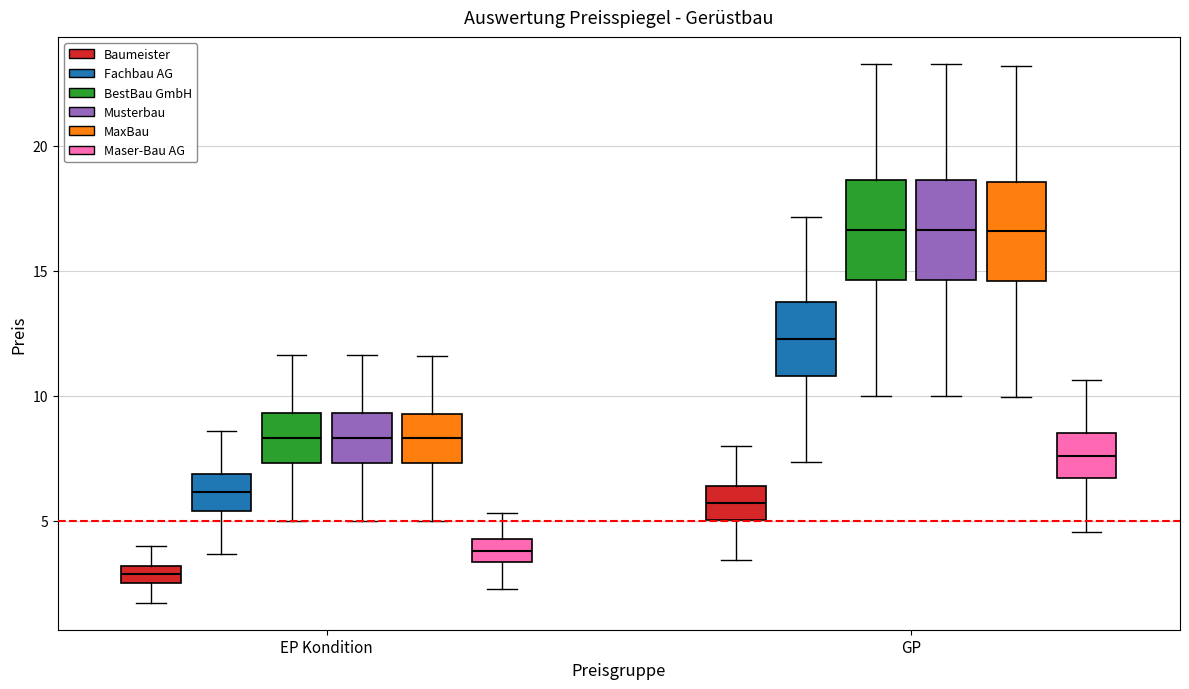

Where is the lower edge of the box for GP (Fachbau AG) on the y-axis? The values are not printed on the chart, so give them approximately, as read against the axis.

11.0